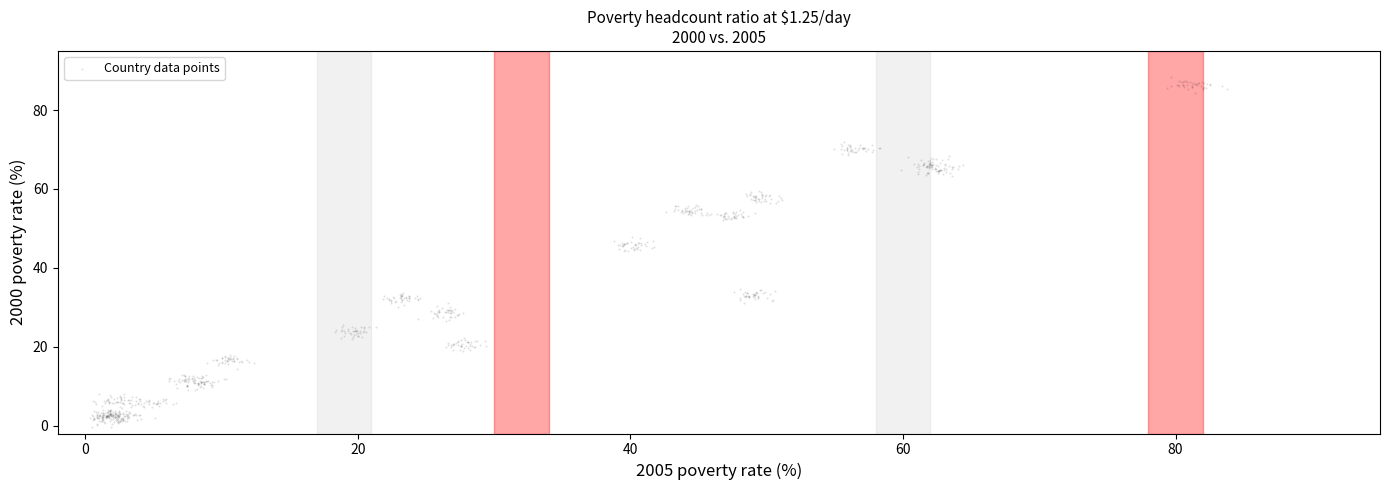

What is the range of Y values (max minus min)?

88.7